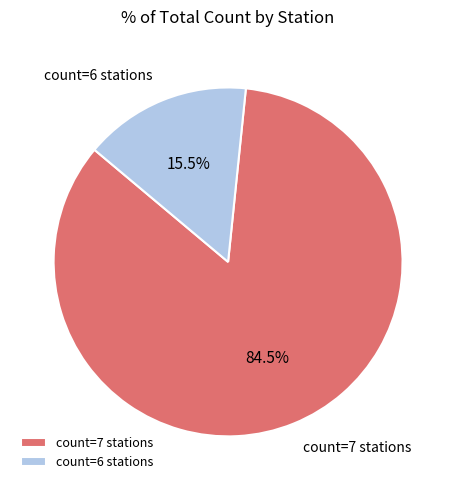

What is the smallest slice in the pie chart?

count=6 stations